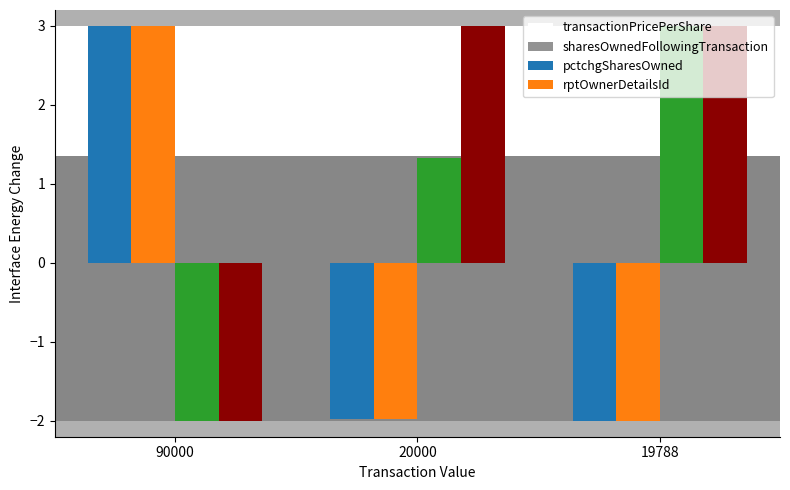

Are the bars grouped side by side (vs. stacked)?

Yes